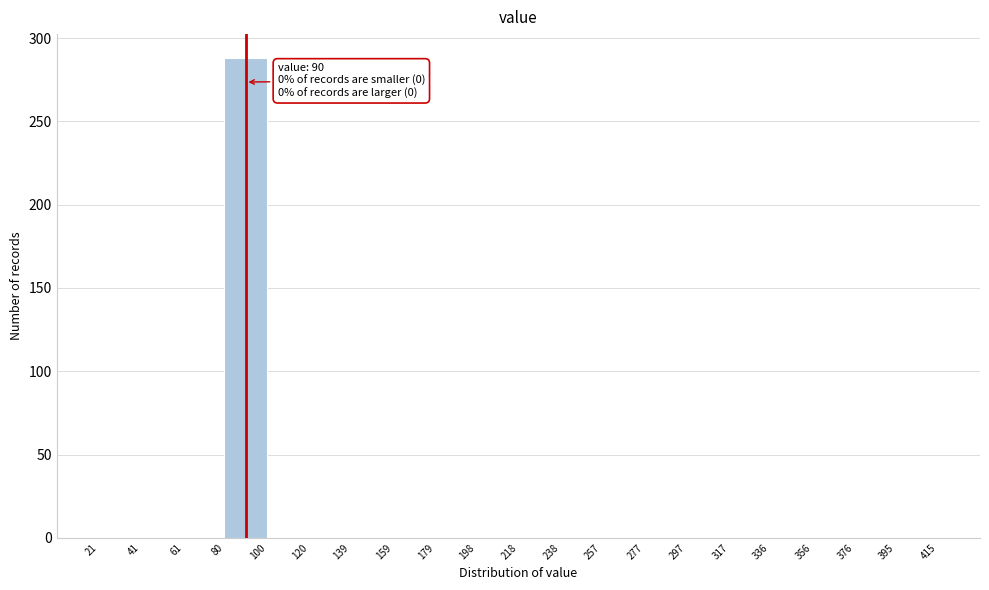

Which range on the x-axis has the tallest bar?

80 to 100